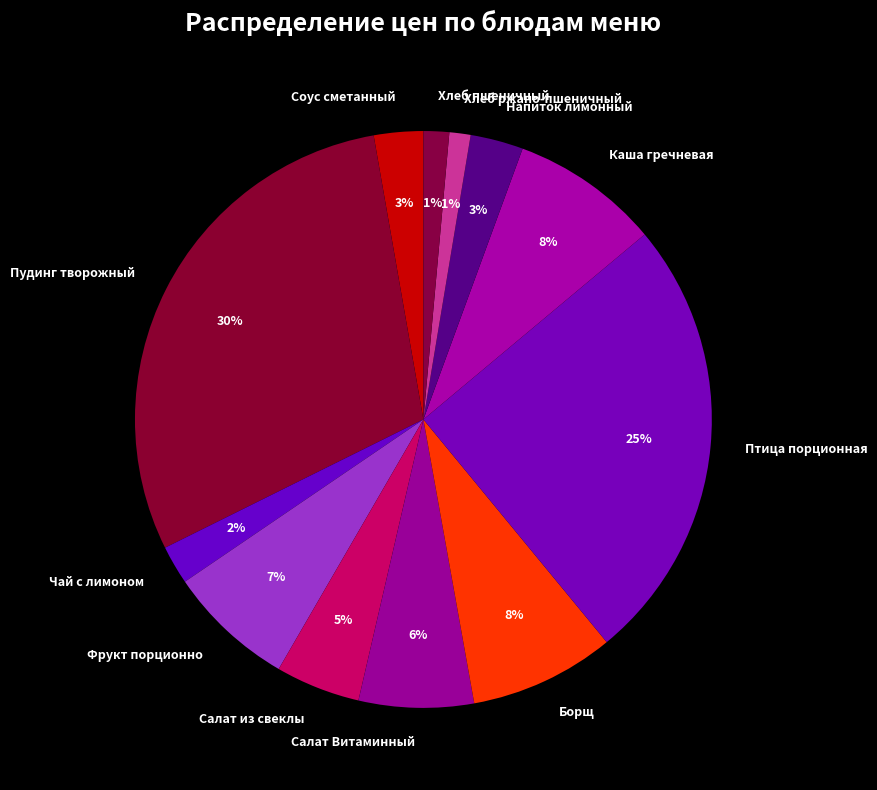

Combined, do Борщ and Пудинг творожный account for over 50%?

No